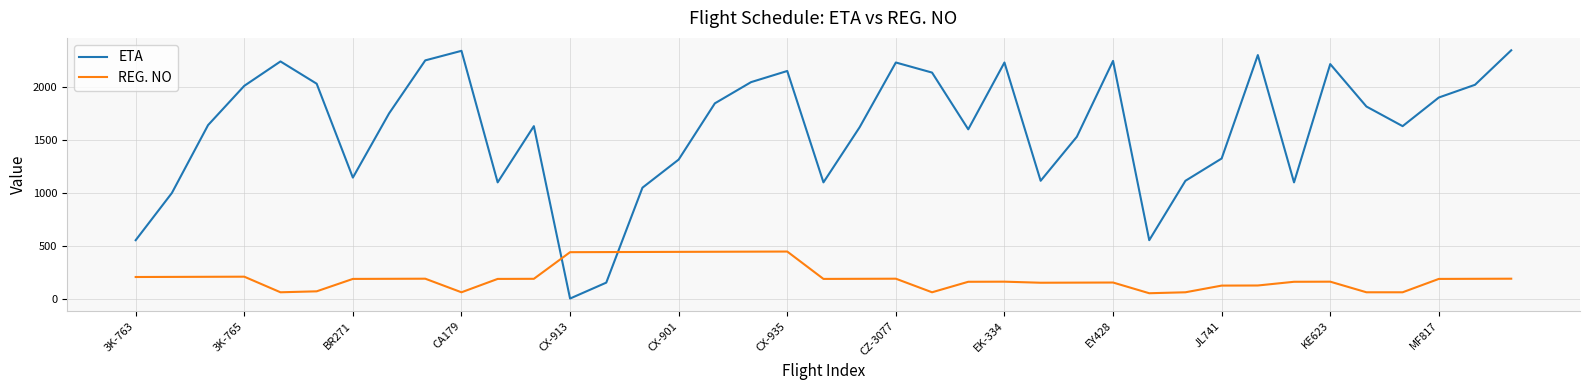

Which series has the largest total across all categories?

ETA